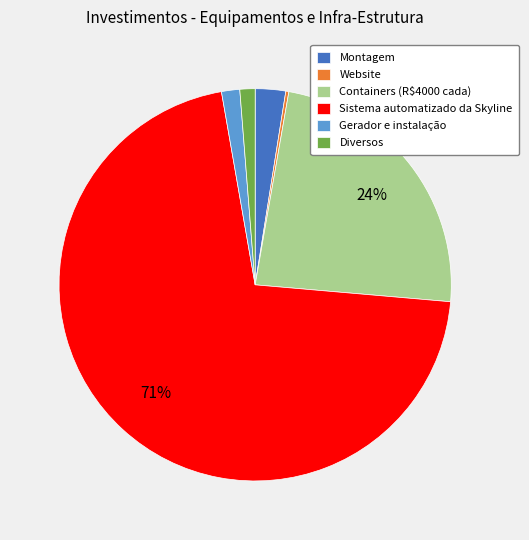

Does Gerador e instalação represent more than half of the total?

No